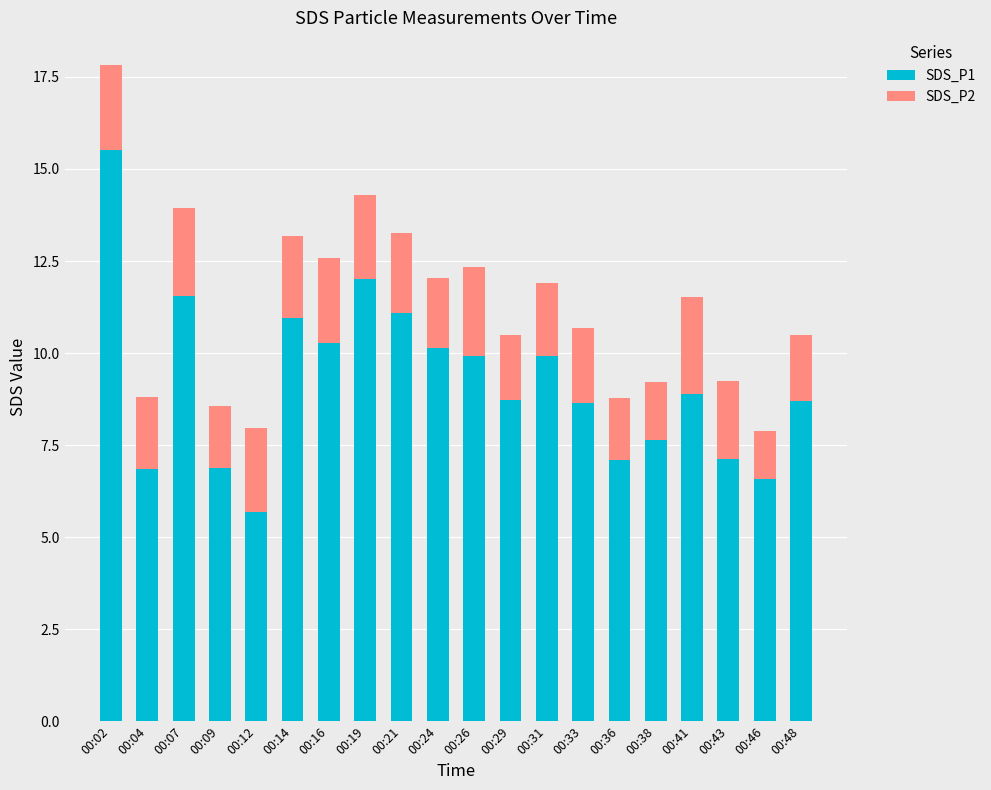

What is the maximum value for SDS_P1?

15.5